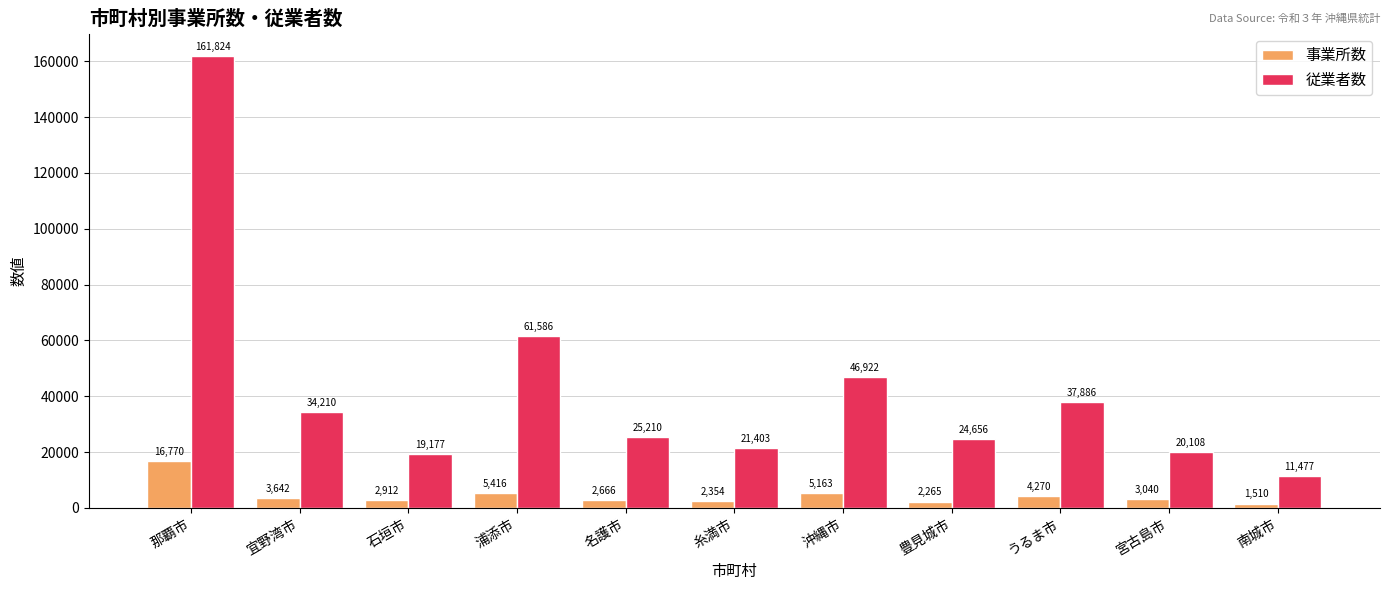

Between 糸満市 and 南城市, which series saw the biggest shift?

従業者数